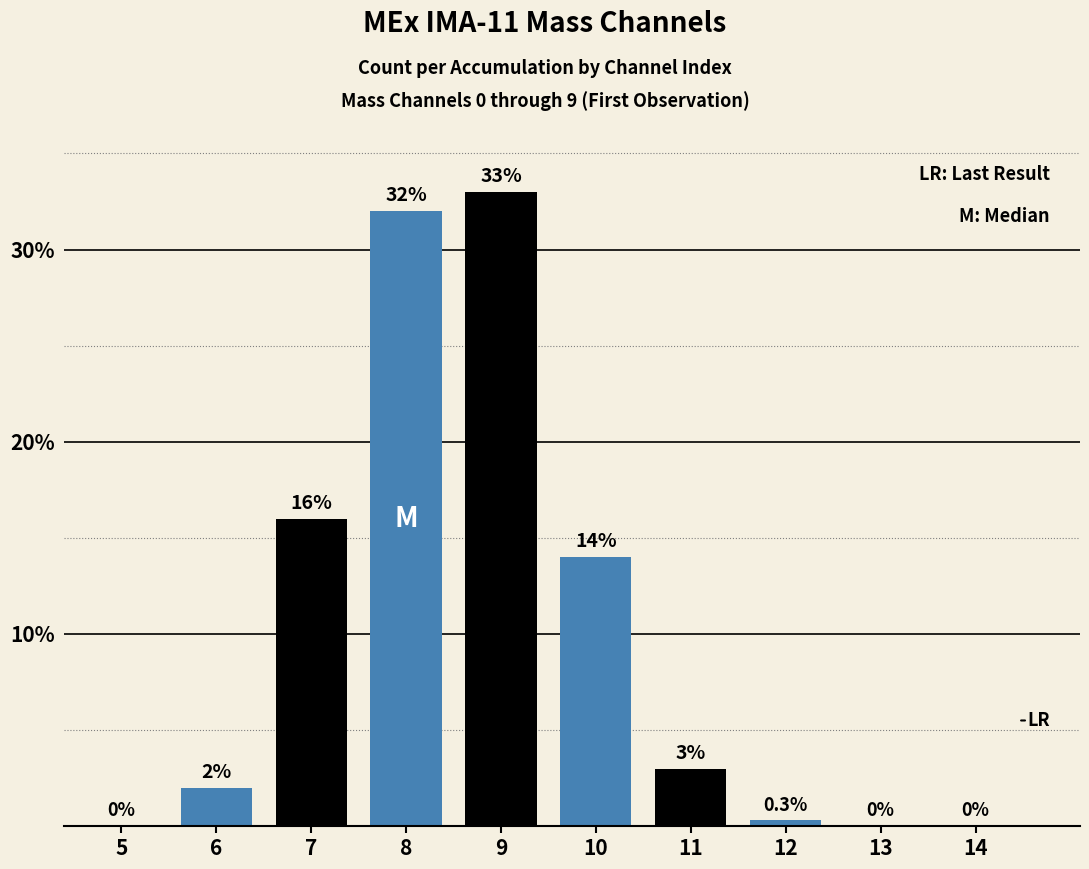

What is the change in value from 5 to 10?

+14.0